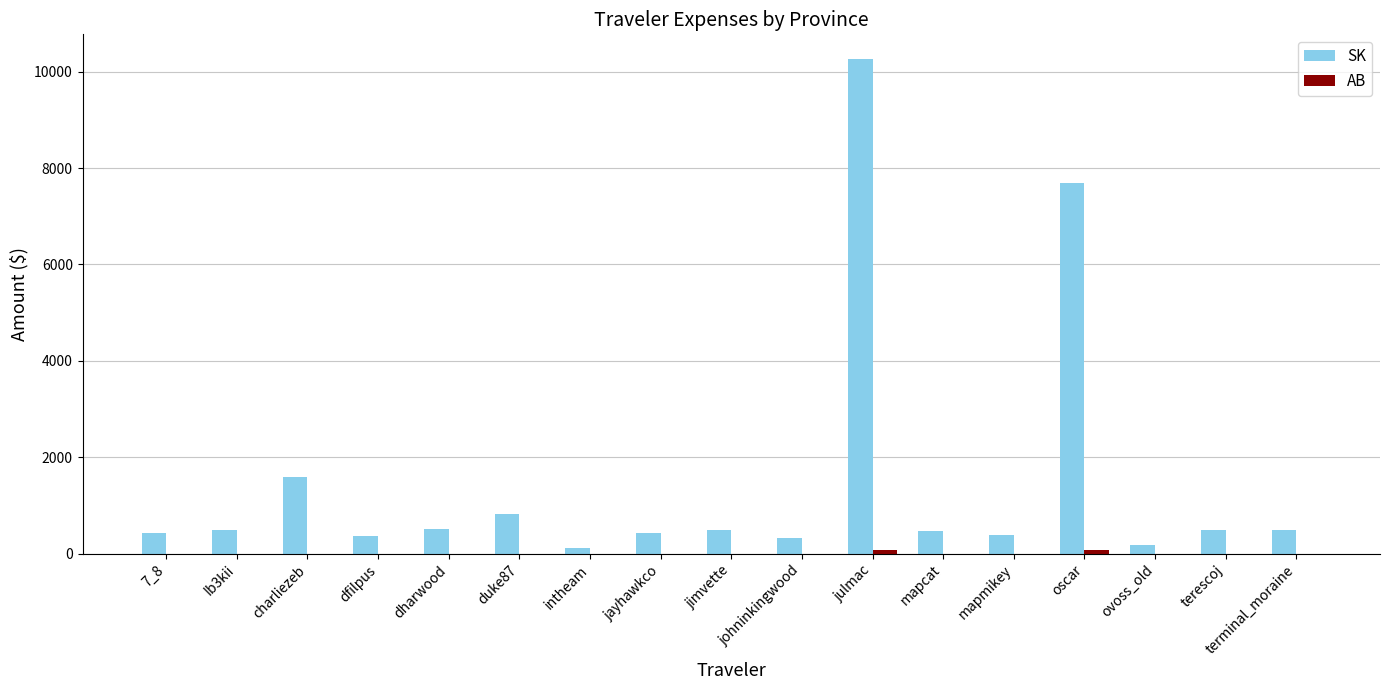

What is the approximate value of SK at intheam?

124.3